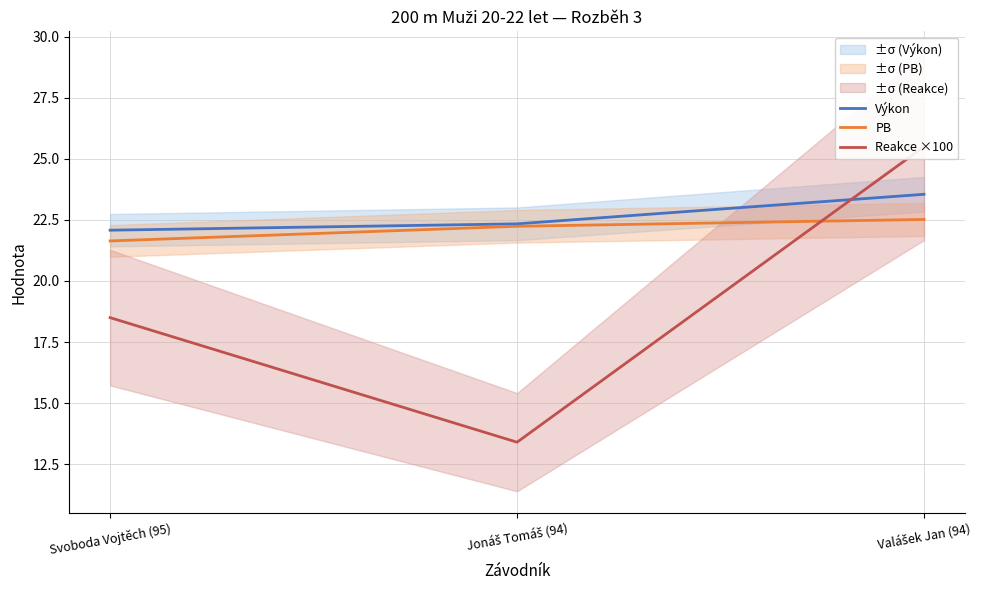

What is the label of the 2nd point from the left?

Jonáš Tomáš (94)